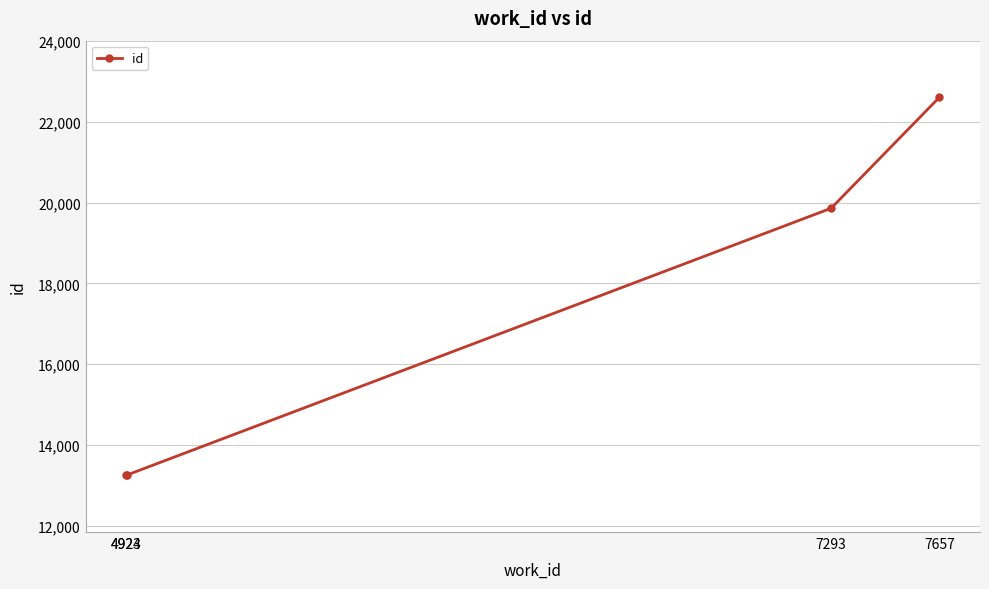

What is the change in value from 4923 to 7657?

+9362